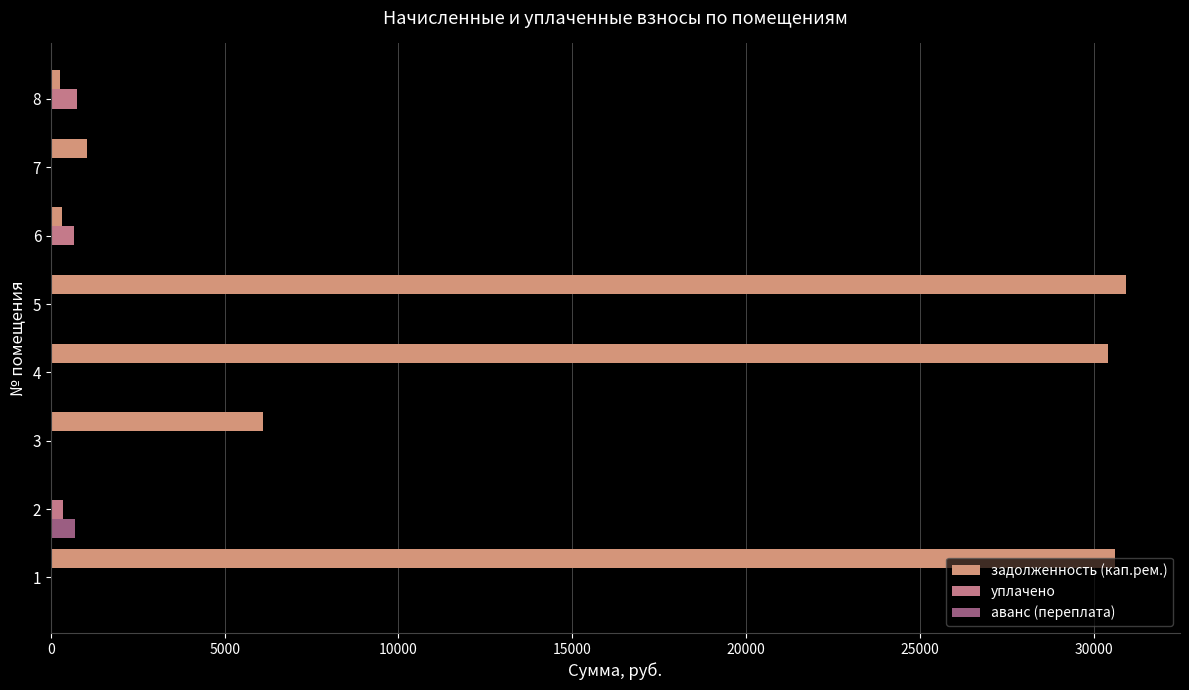

Which series has the largest range (max minus min)?

задолженность (кап.рем.)